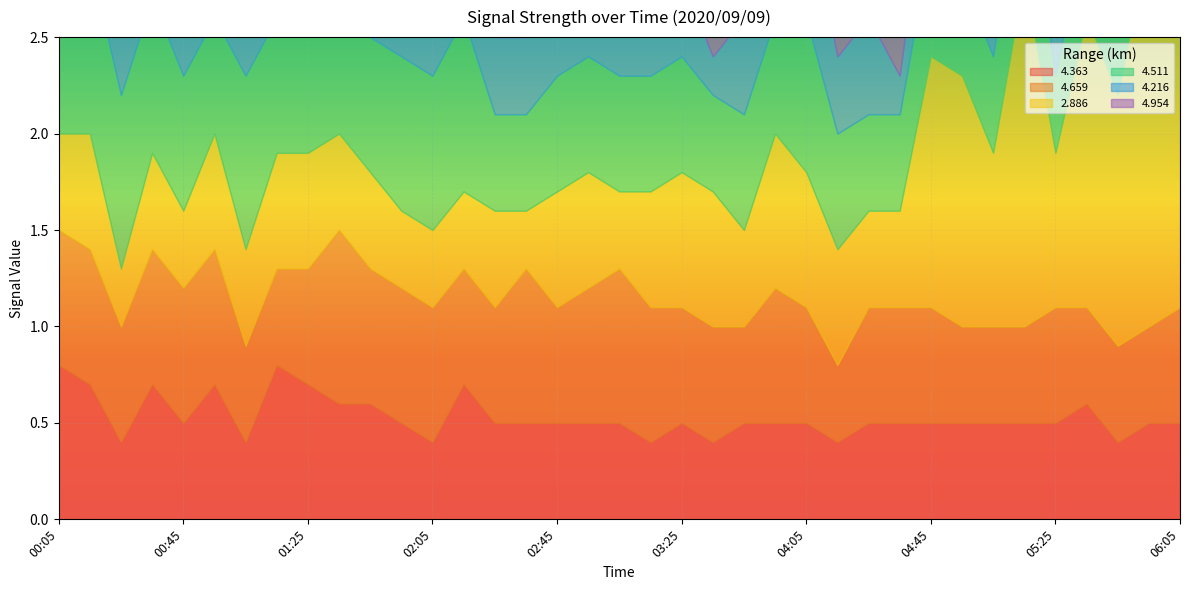

In 4.954, how many points are lower than both neighbors (excluding endpoints)?

6